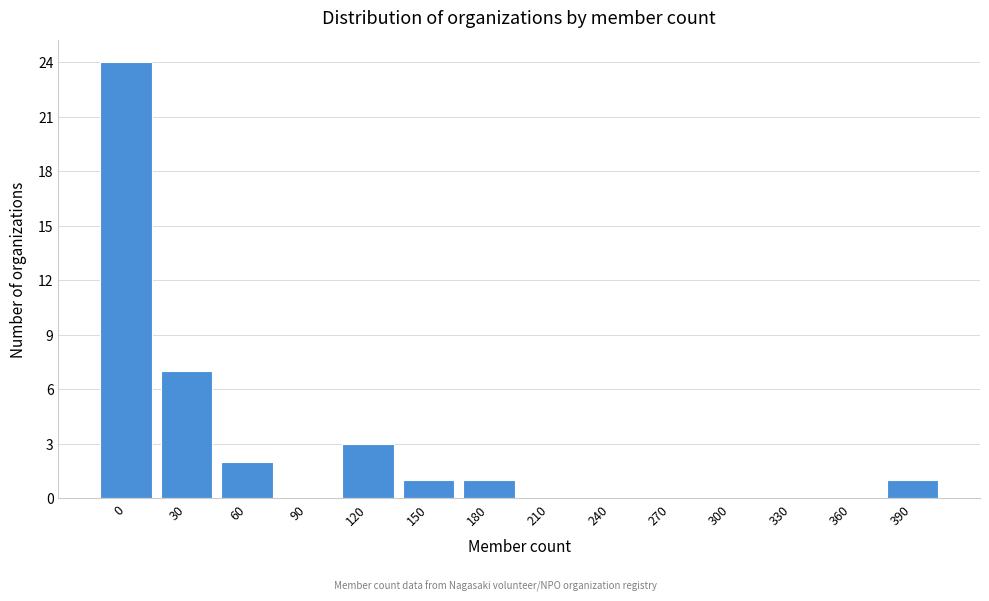

Reading left to right, list all the values displayed in this chart.

0=24	30=7	60=2	90=0	120=3	150=1	180=1	210=0	240=0	270=0	300=0	330=0	360=0	390=1